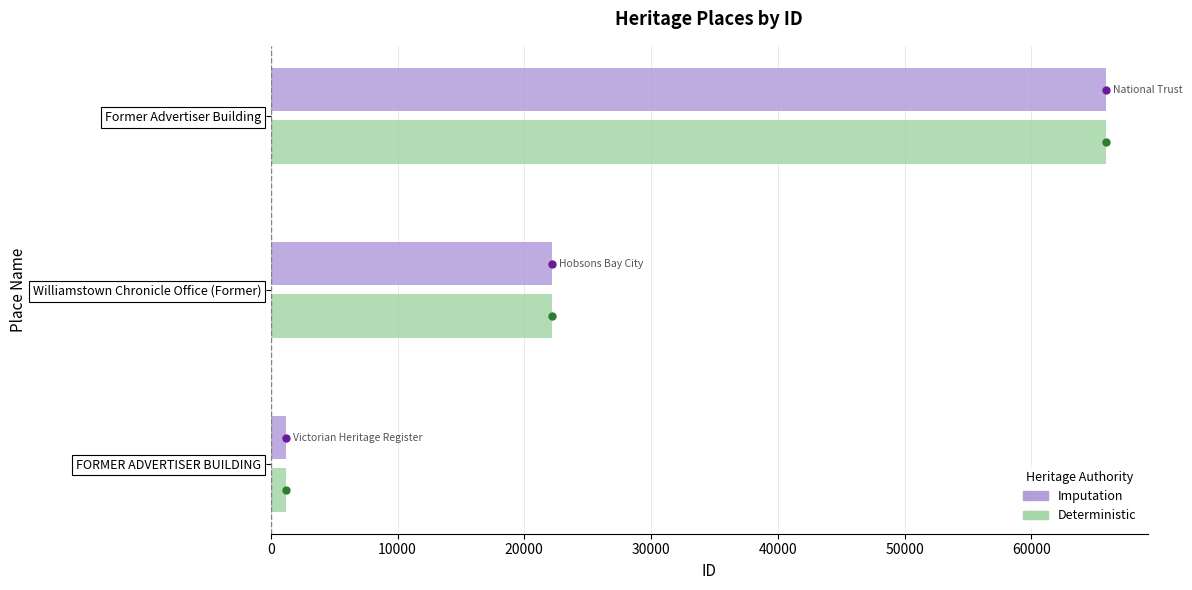

How many series are shown in this chart?

2